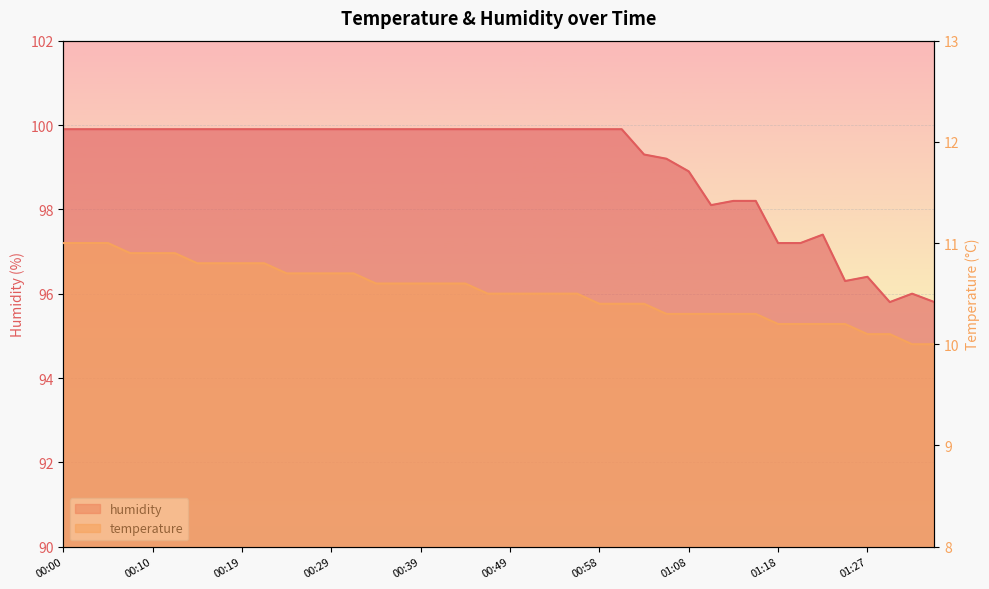

Reading left to right, transcribe all the data shown in this chart.

temperature: 00:00=11.0	00:02=11.0	00:05=11.0	00:07=10.9	00:10=10.9	00:12=10.9	00:14=10.8	00:17=10.8	00:19=10.8	00:22=10.8	00:24=10.7	00:27=10.7	00:29=10.7	00:31=10.7	00:34=10.6	00:36=10.6	00:39=10.6	00:41=10.6	00:44=10.6	00:46=10.5	00:49=10.5	00:51=10.5	00:53=10.5	00:56=10.5	00:58=10.4	01:01=10.4	01:03=10.4	01:06=10.3	01:08=10.3	01:10=10.3	01:13=10.3	01:15=10.3	01:18=10.2	01:20=10.2	01:23=10.2	01:25=10.2	01:27=10.1	01:30=10.1	01:32=10.0	01:35=10.0
humidity: 00:00=99.9	00:02=99.9	00:05=99.9	00:07=99.9	00:10=99.9	00:12=99.9	00:14=99.9	00:17=99.9	00:19=99.9	00:22=99.9	00:24=99.9	00:27=99.9	00:29=99.9	00:31=99.9	00:34=99.9	00:36=99.9	00:39=99.9	00:41=99.9	00:44=99.9	00:46=99.9	00:49=99.9	00:51=99.9	00:53=99.9	00:56=99.9	00:58=99.9	01:01=99.9	01:03=99.3	01:06=99.2	01:08=98.9	01:10=98.1	01:13=98.2	01:15=98.2	01:18=97.2	01:20=97.2	01:23=97.4	01:25=96.3	01:27=96.4	01:30=95.8	01:32=96.0	01:35=95.8